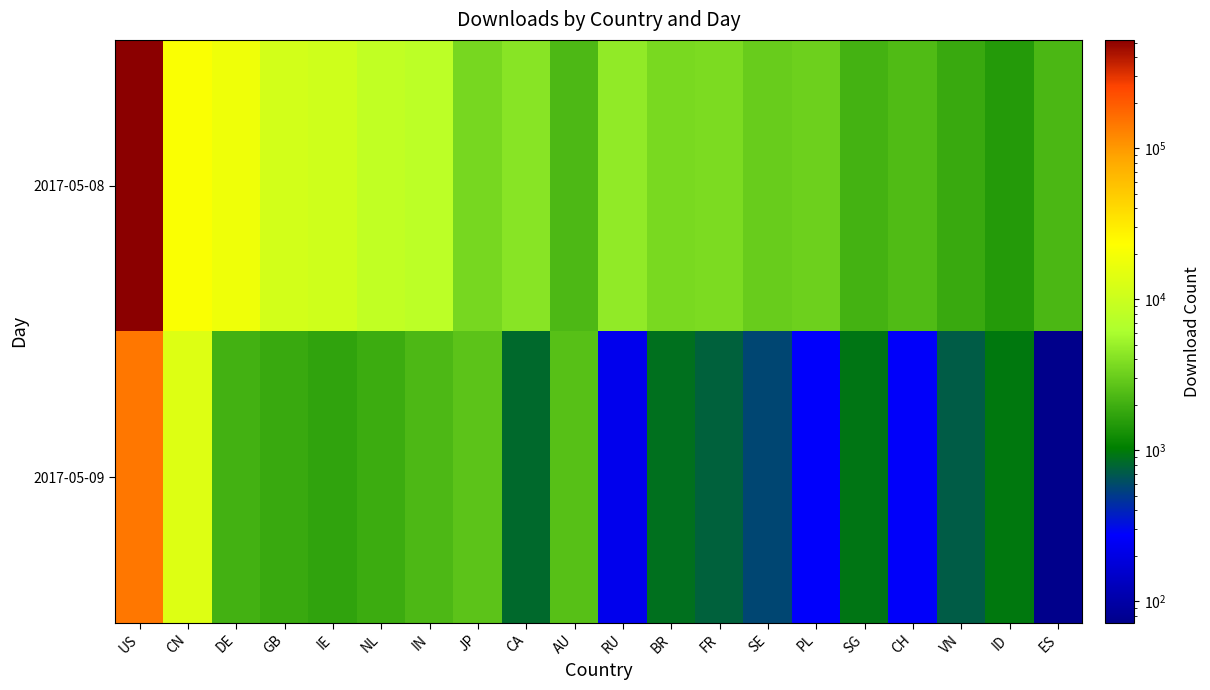

Which series has the largest total across all categories?

2017-05-08